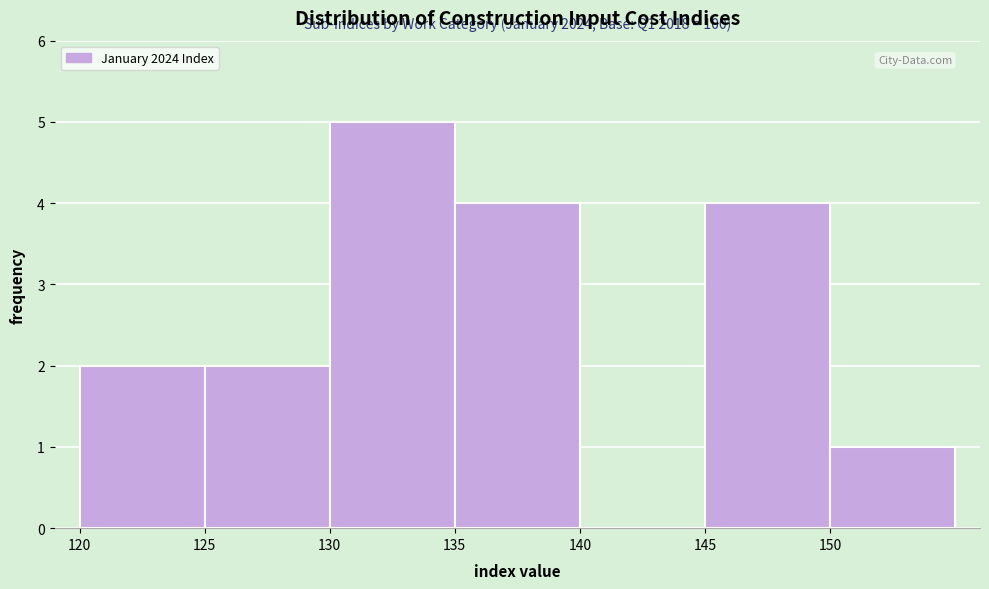

Which range on the x-axis has the tallest bar?

130 to 135